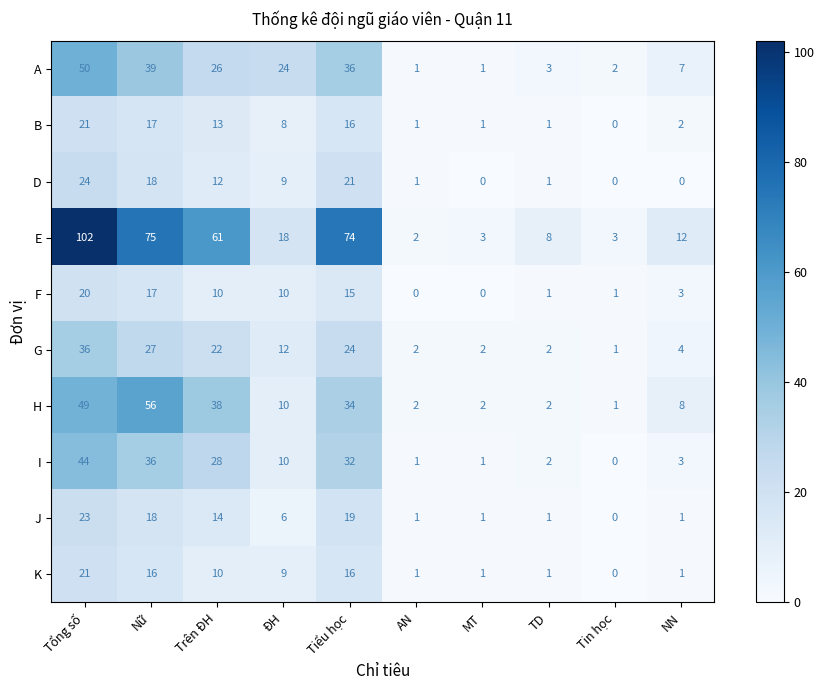

Count the number of data series in this chart.

10